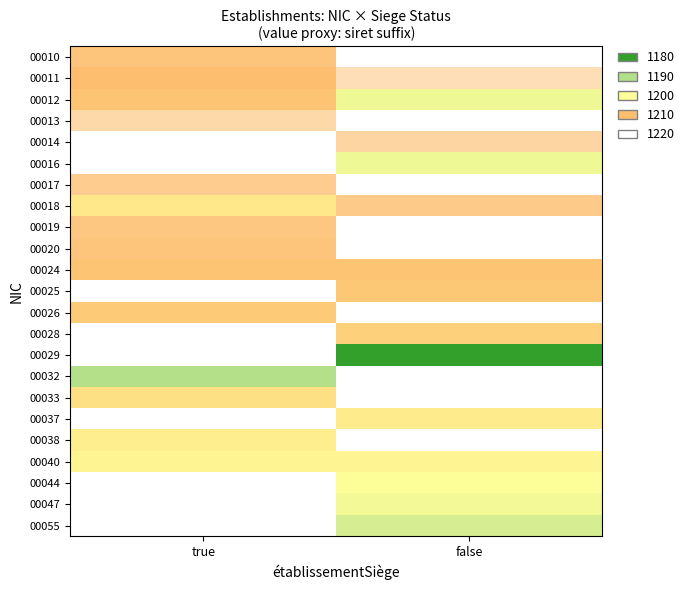

Reading left to right, extract all data points from this chart.

00010: true=1189.2	false=1180.0
00011: true=1190.1	false=1185.1
00012: true=1191.0	false=1202.1
00013: true=1186.0	false=1180.0
00014: true=1180.0	false=1186.4
00016: true=1180.0	false=1202.1
00017: true=1187.8	false=1180.0
00018: true=1196.6	false=1188.3
00019: true=1188.7	false=1180.0
00020: true=1189.2	false=1180.0
00024: true=1191.0	false=1191.0
00025: true=1180.0	false=1191.5
00026: true=1192.0	false=1180.0
00028: true=1180.0	false=1192.9
00029: true=1180.0	false=1220.0
00032: true=1209.4	false=1180.0
00033: true=1195.2	false=1180.0
00037: true=1180.0	false=1197.0
00038: true=1197.5	false=1180.0
00040: true=1198.4	false=1198.4
00044: true=1180.0	false=1200.2
00047: true=1180.0	false=1201.6
00055: true=1180.0	false=1205.3